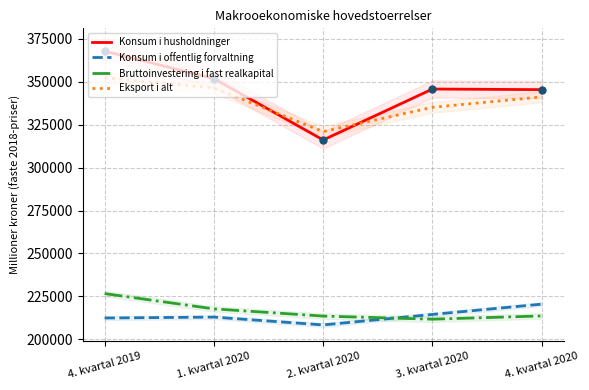

Which series has the largest Y range (max minus min)?

Konsum i husholdninger